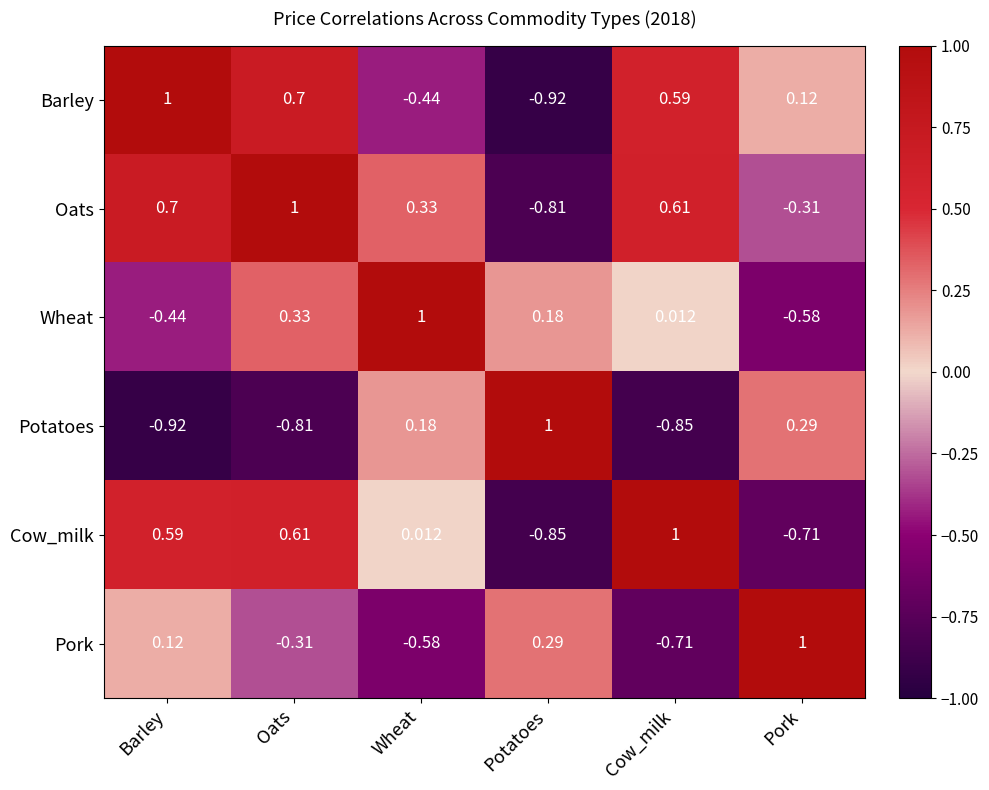

Where is Oats nearest to the value 0?

Pork